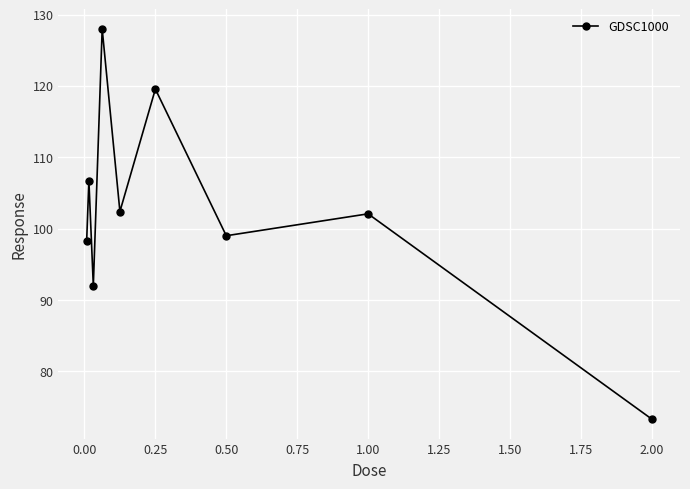

Count the number of data series in this chart.

1